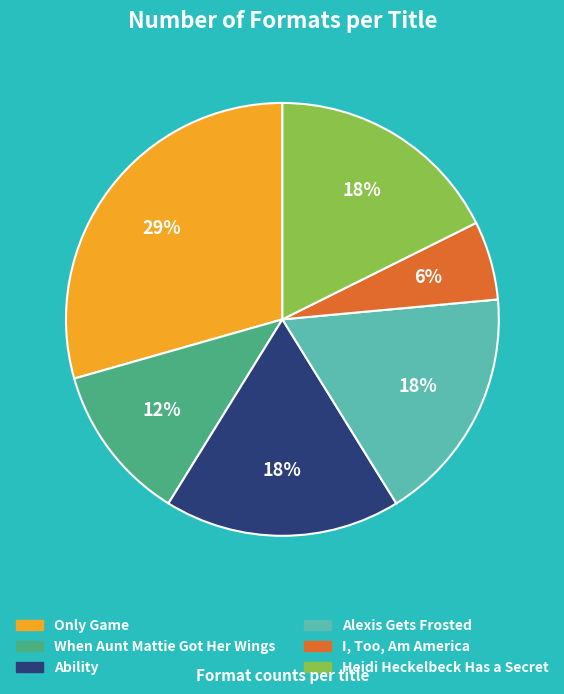

How many segments does this pie chart have?

6